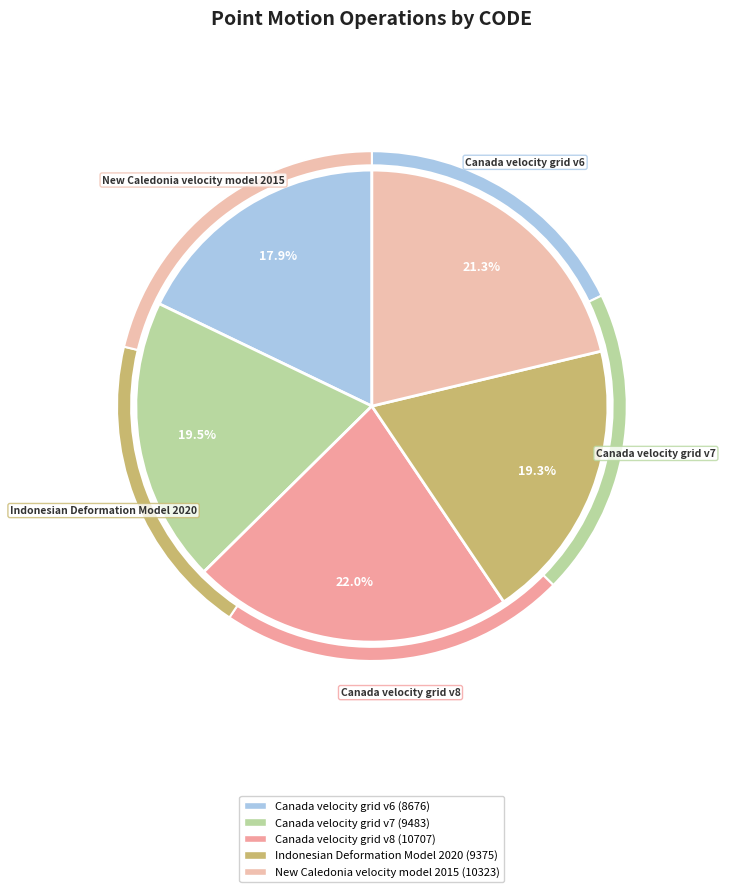

How many segments does this pie chart have?

5